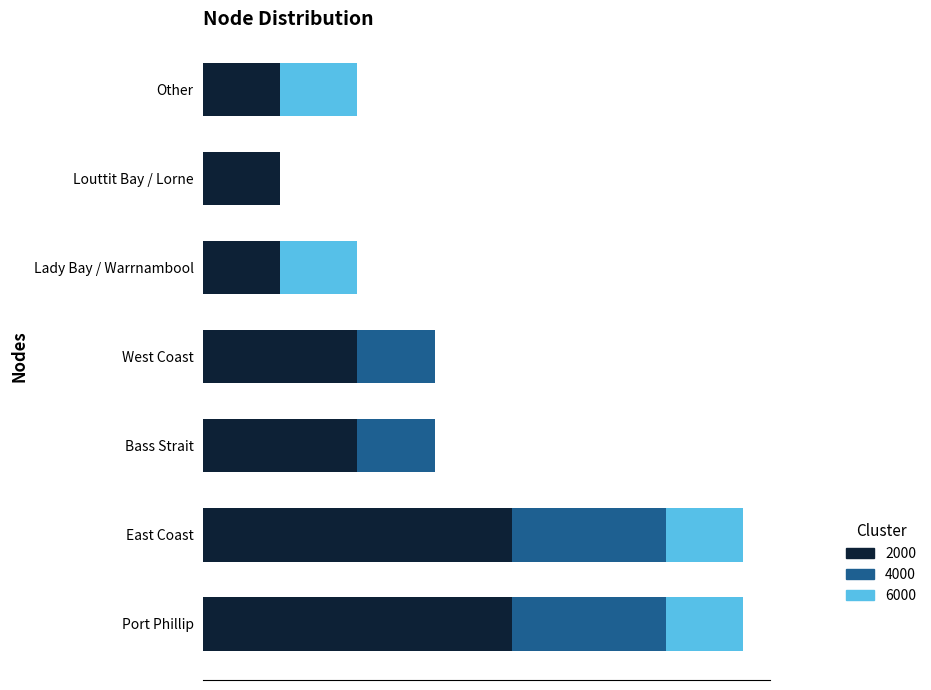

Rank the series at Port Phillip from highest to lowest value.

2000, 4000, 6000